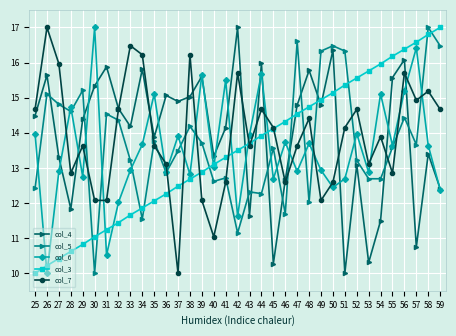

The value of col_4 at 56 is 6.9. True or false?

False